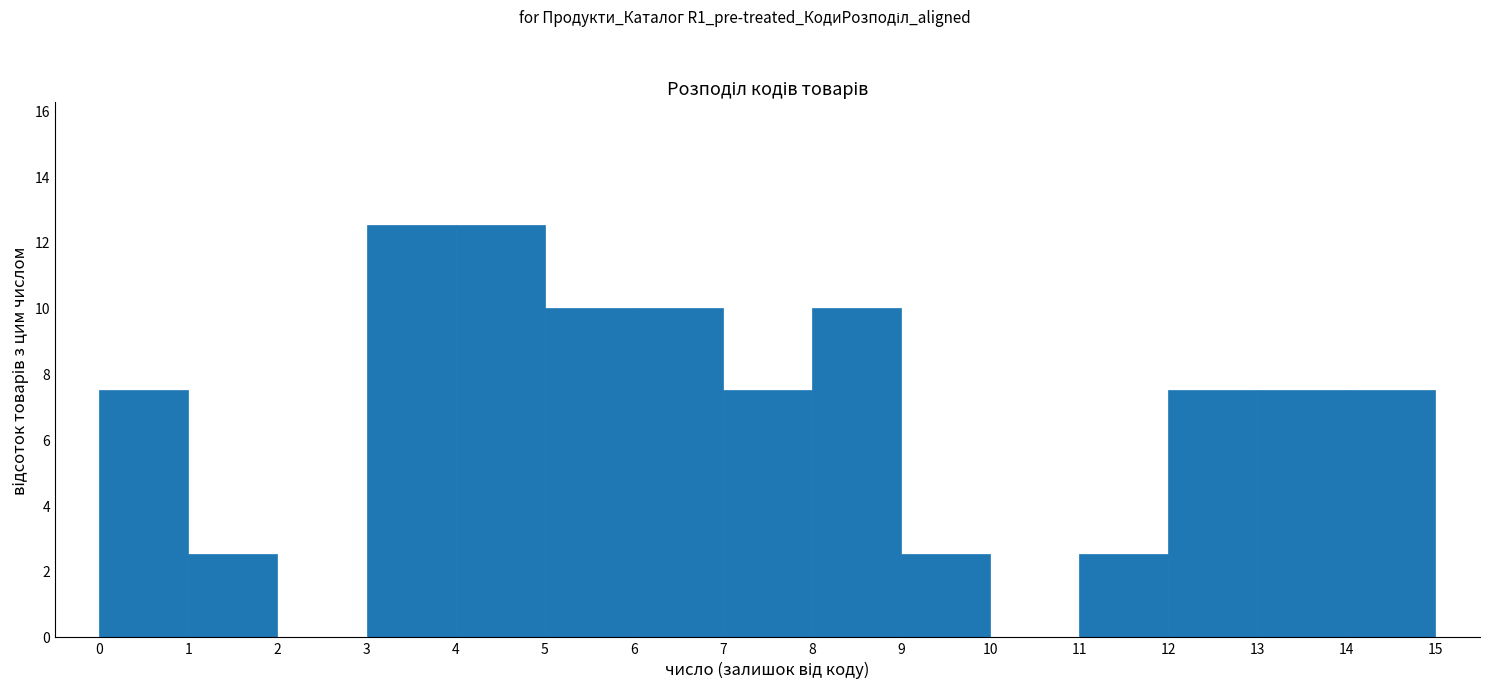

Reading left to right, transcribe this chart: for each bar, give the range it covers on the x-axis and its height. The values are not printed on the chart, so give them approximately, as read against the axis.

0 to 1: 7.6
1 to 2: 2.6
2 to 3: 0
3 to 4: 12.6
4 to 5: 12.6
5 to 6: 10.0
6 to 7: 10.0
7 to 8: 7.6
8 to 9: 10.0
9 to 10: 2.6
10 to 11: 0
11 to 12: 2.6
12 to 13: 7.6
13 to 14: 7.6
14 to 15: 7.6